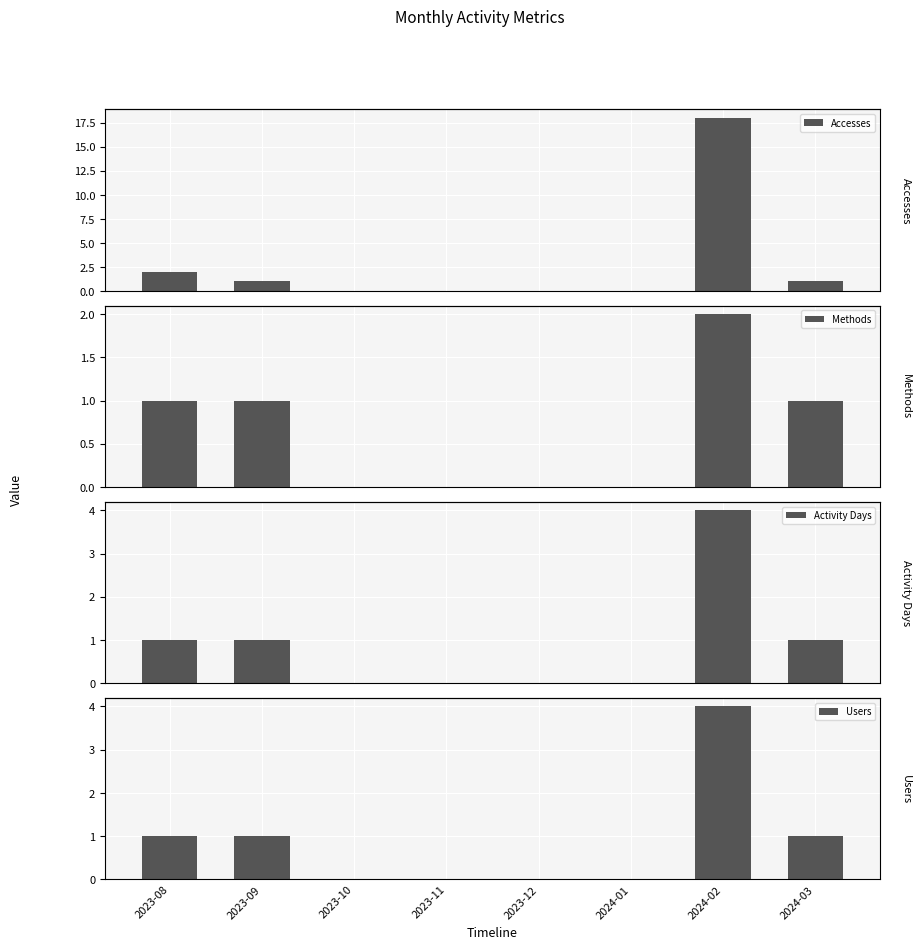

Which series changed the most between 2023-09 and 2024-03?

Accesses